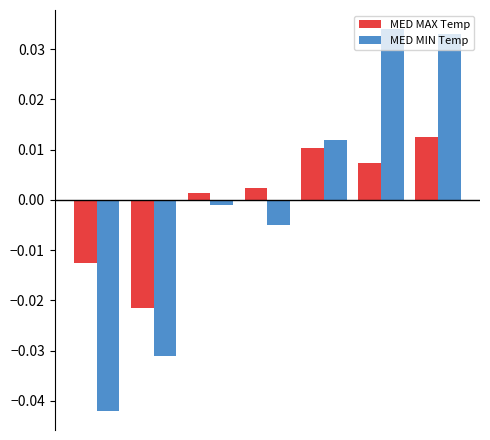

Which series has the largest range (max minus min)?

MED MIN Temp